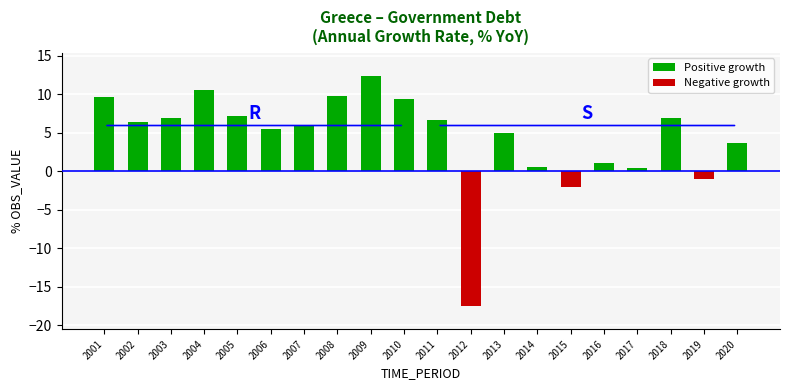

Does the chart contain stacked bars?

No